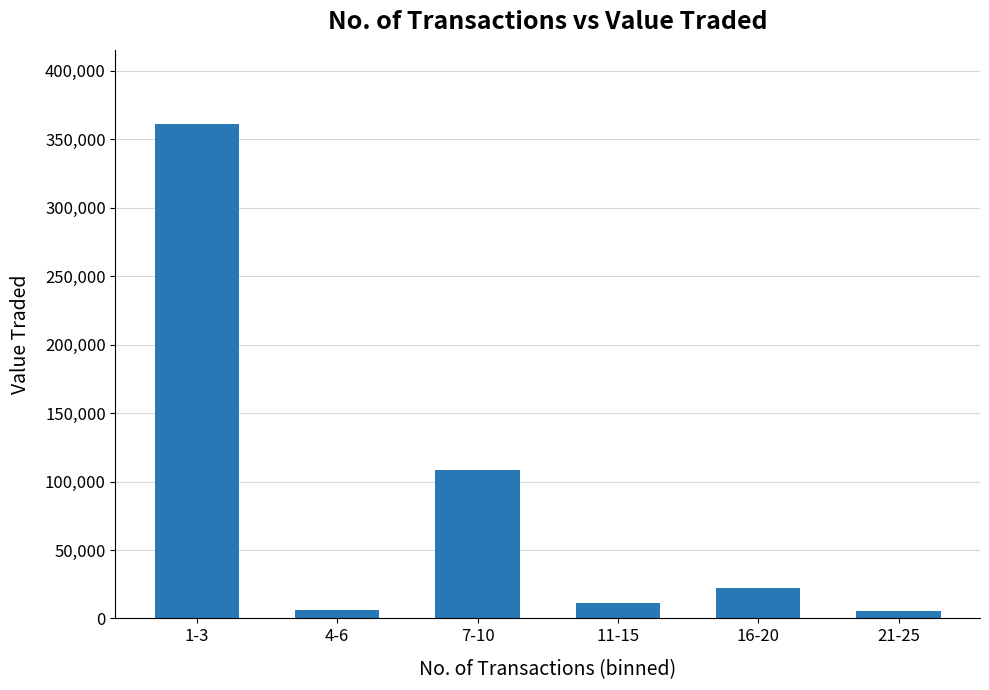

What is the difference between the second highest and minimum values?

103214